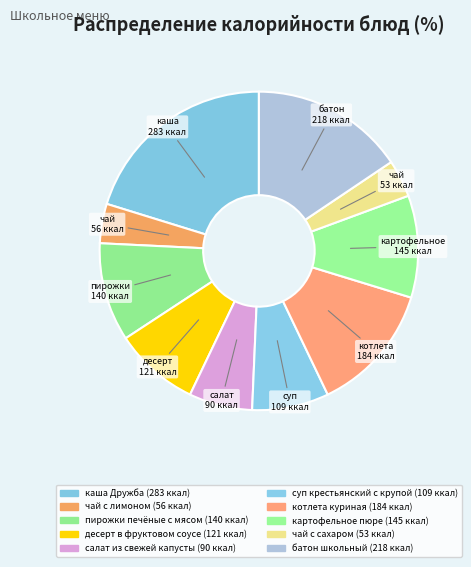

Does котлета куриная represent more than half of the total?

No